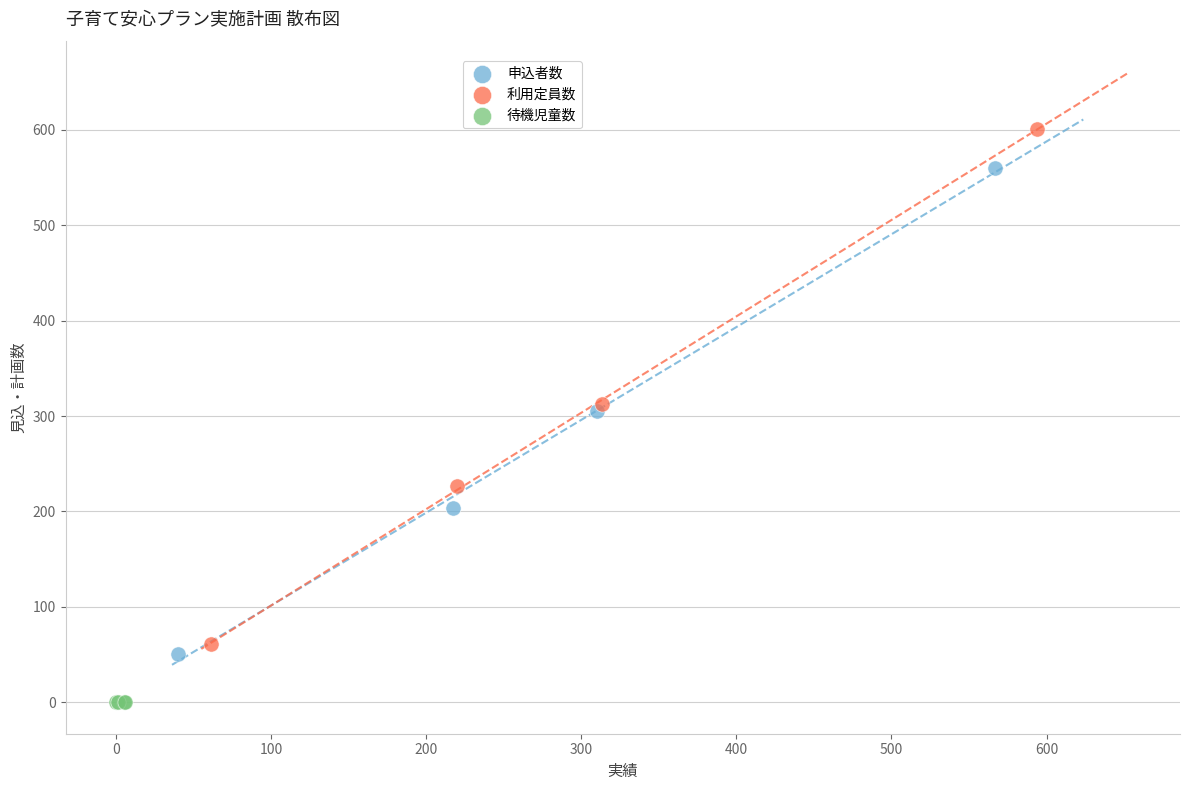

Which series contains the highest Y value?

利用定員数